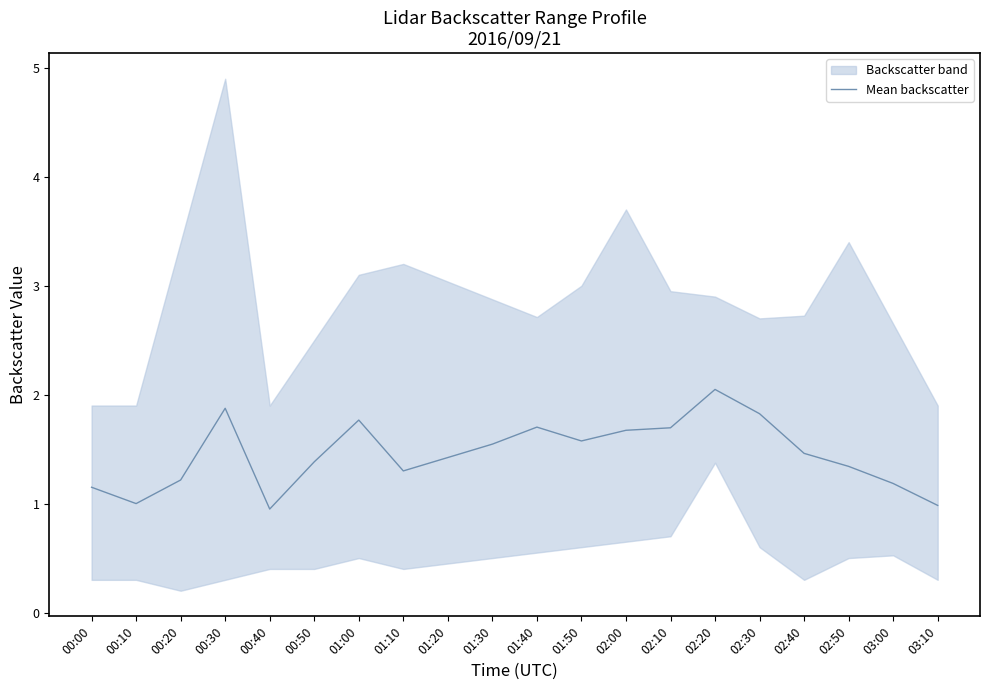

What is the sum of the values at 01:20 and 02:00?

3.1